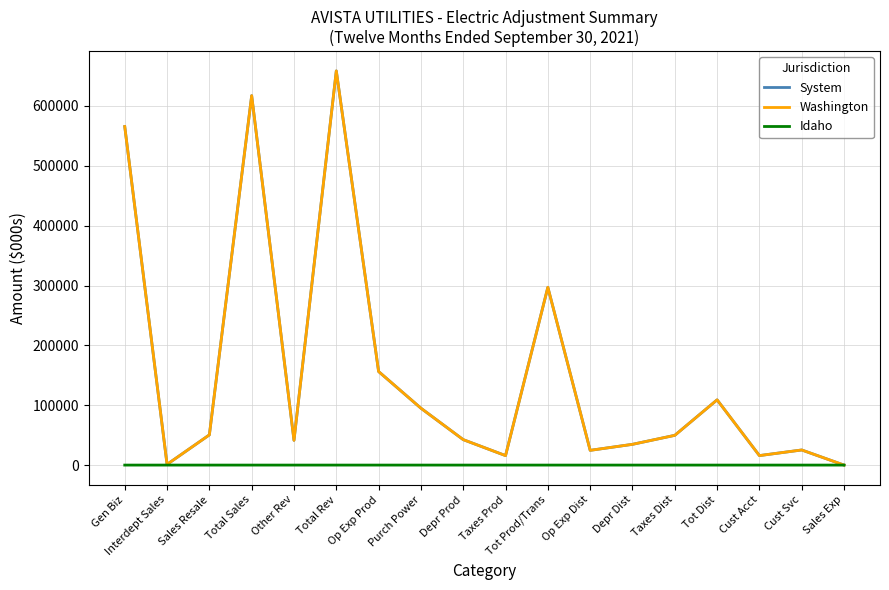

At which category is the sum across all series the highest?

Total Rev